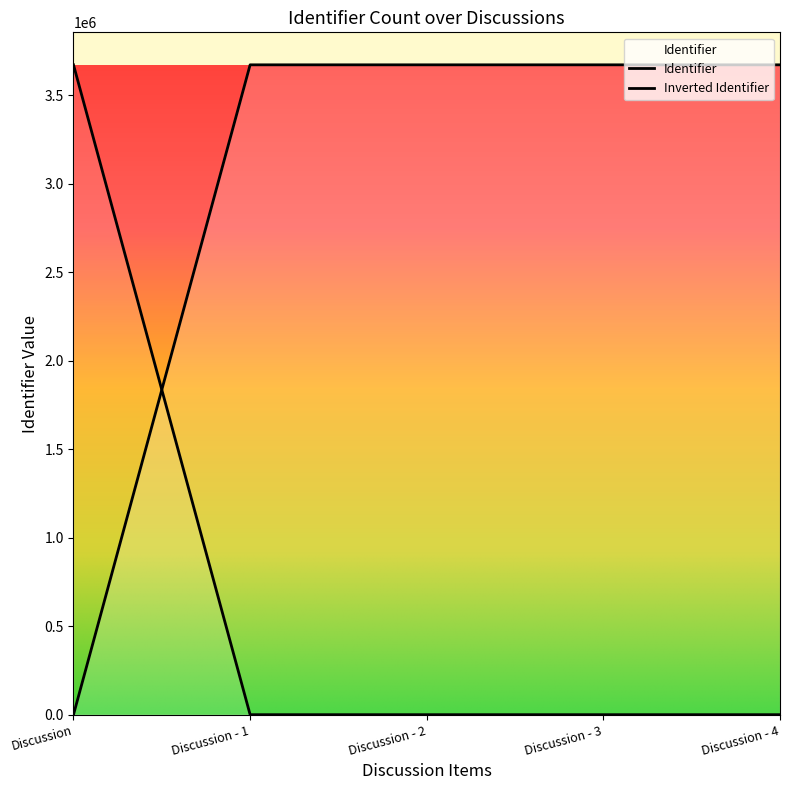

Where does the data first go above 3671394?

Discussion - 3